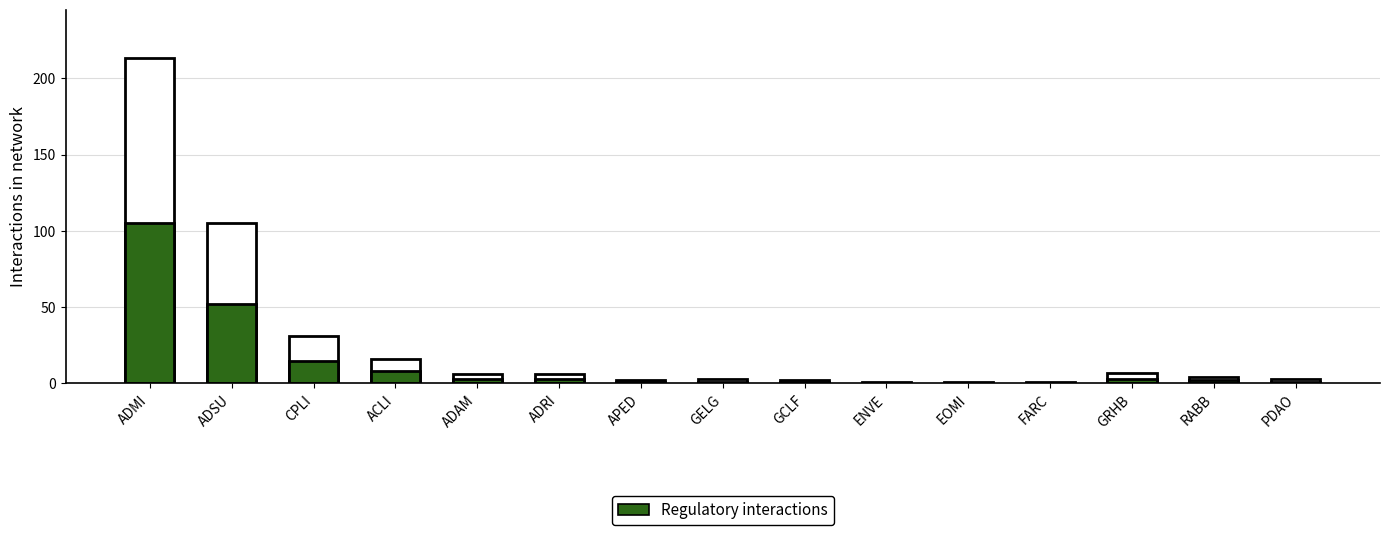

What is the average value of the Regulatory interactions series?

13